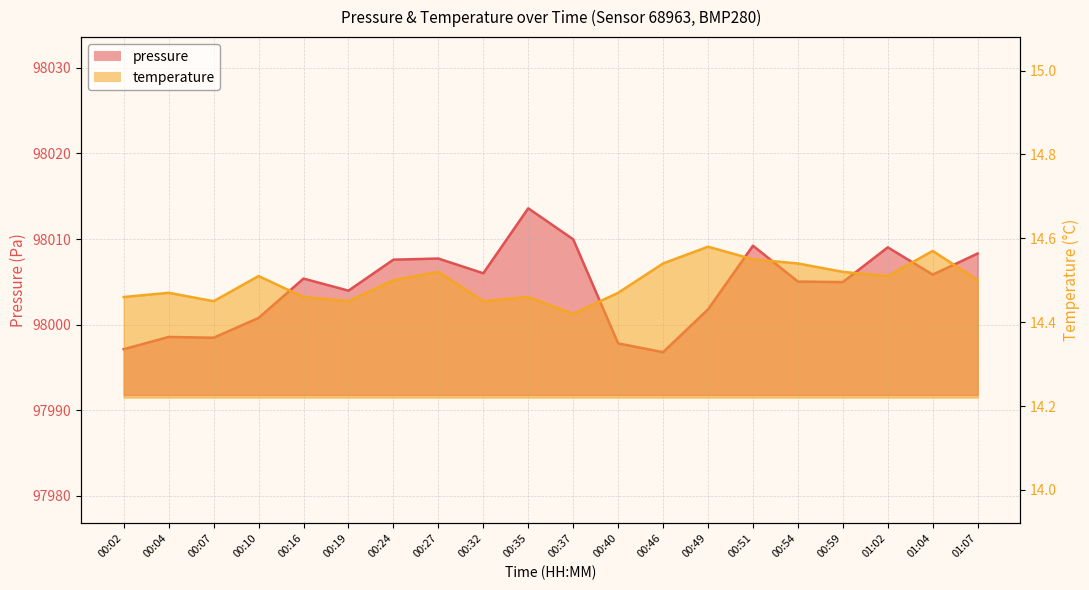

What position from the left is 00:24?

7